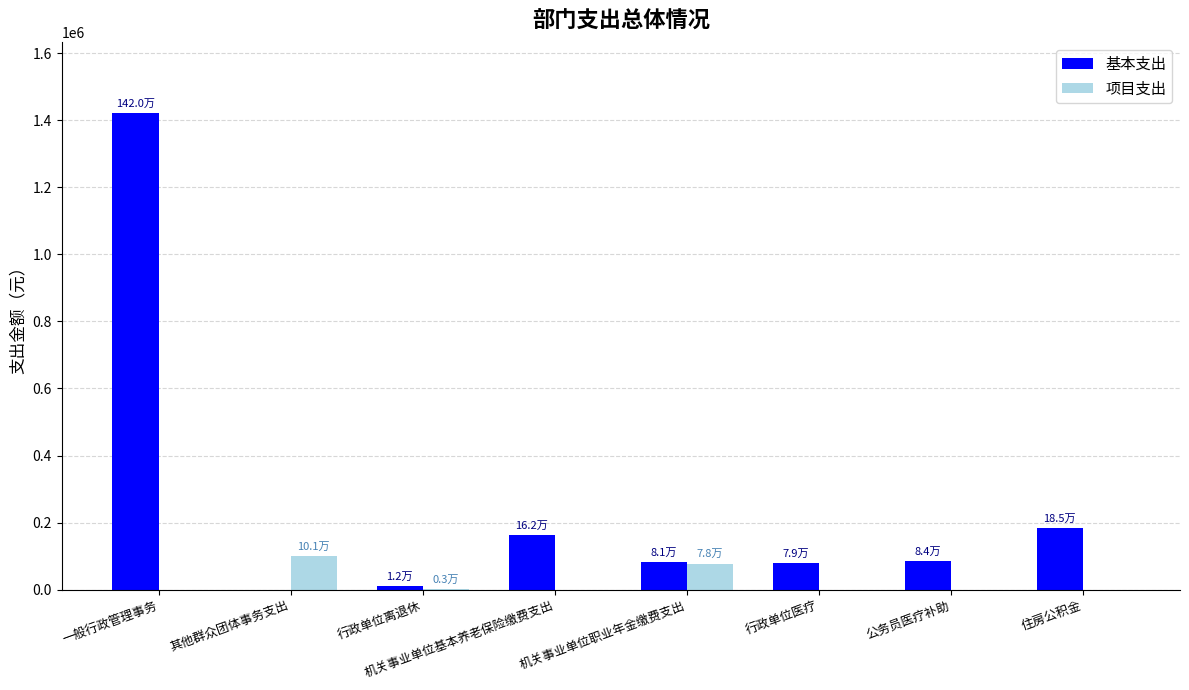

Between 一般行政管理事务 and 住房公积金, which series saw the biggest shift?

基本支出